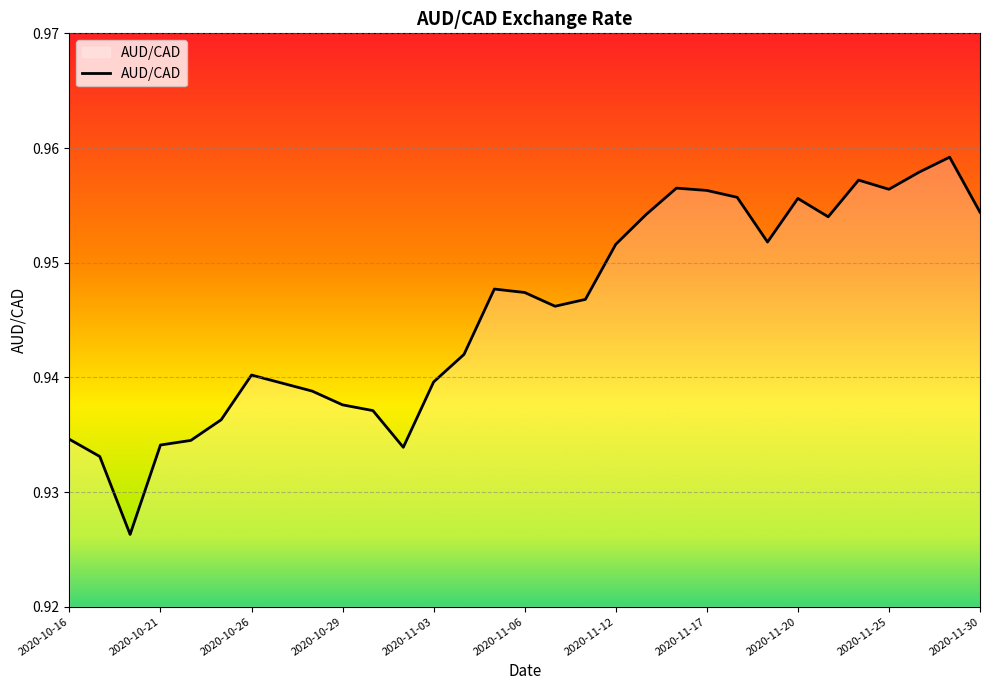

Does the chart have visible grid lines?

Yes